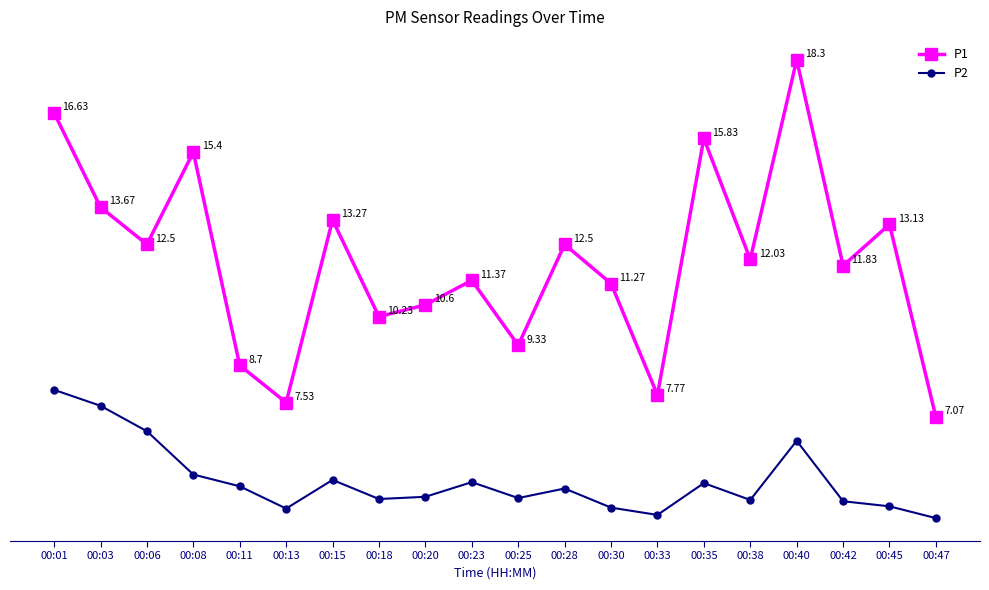

True or false: P2 and P1 intersect in this chart.

False